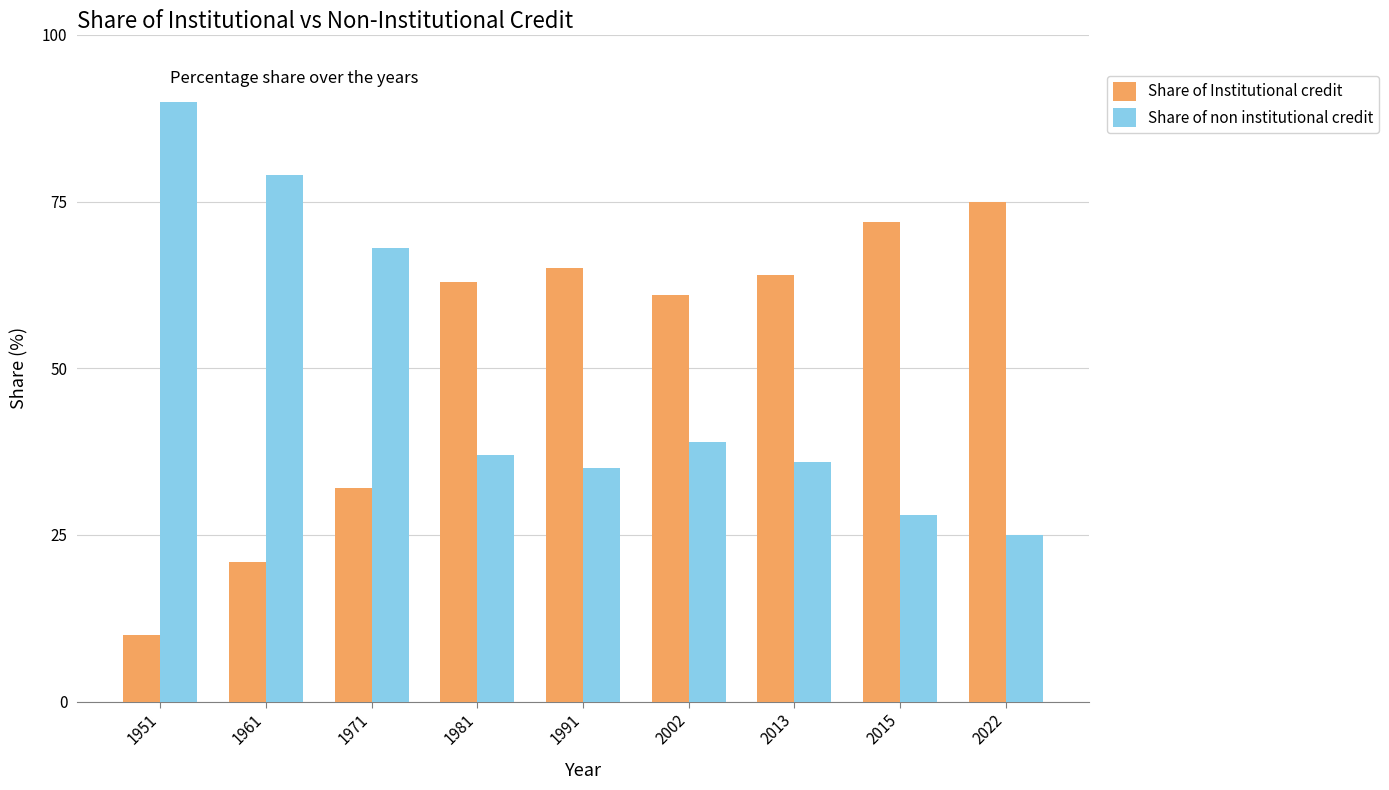

Which series has the largest total across all categories?

Share of Institutional credit